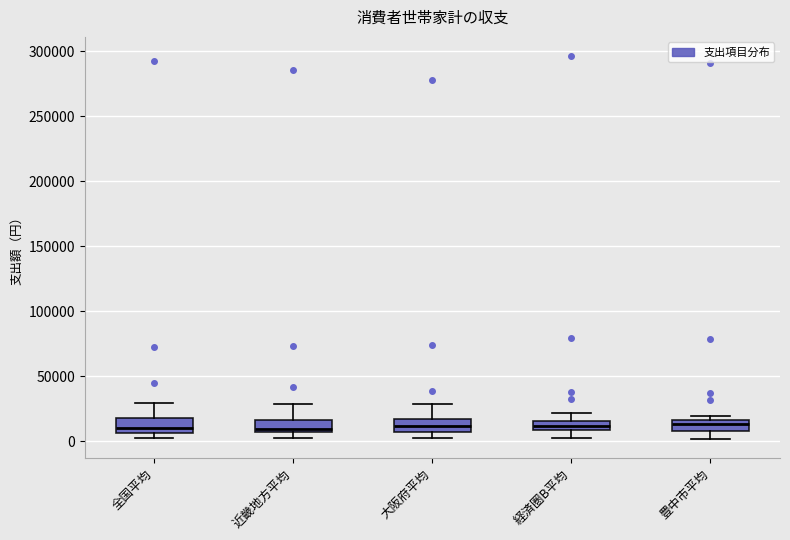

Reading left to right, transcribe this box plot: for each box, give where its median line is, the range the box spans, and where its two whiskers end, as read against the y-axis. The values are not printed on the chart, so give them approximately, as read against the axis.

全国平均: median 10000, box 5000 to 20000, whiskers 5000 (just below the box's lower edge) to 30000
近畿地方平均: median 10000, box 5000 to 15000, whiskers 5000 (below the box's lower edge) to 30000
大阪府平均: median 10000, box 5000 to 15000, whiskers 5000 (just below the box's lower edge) to 30000
経済圏B平均: median 10000 (inside the box), box 10000 to 15000, whiskers 5000 to 20000
豊中市平均: median 15000 (inside the box), box 10000 to 15000, whiskers 0 to 20000